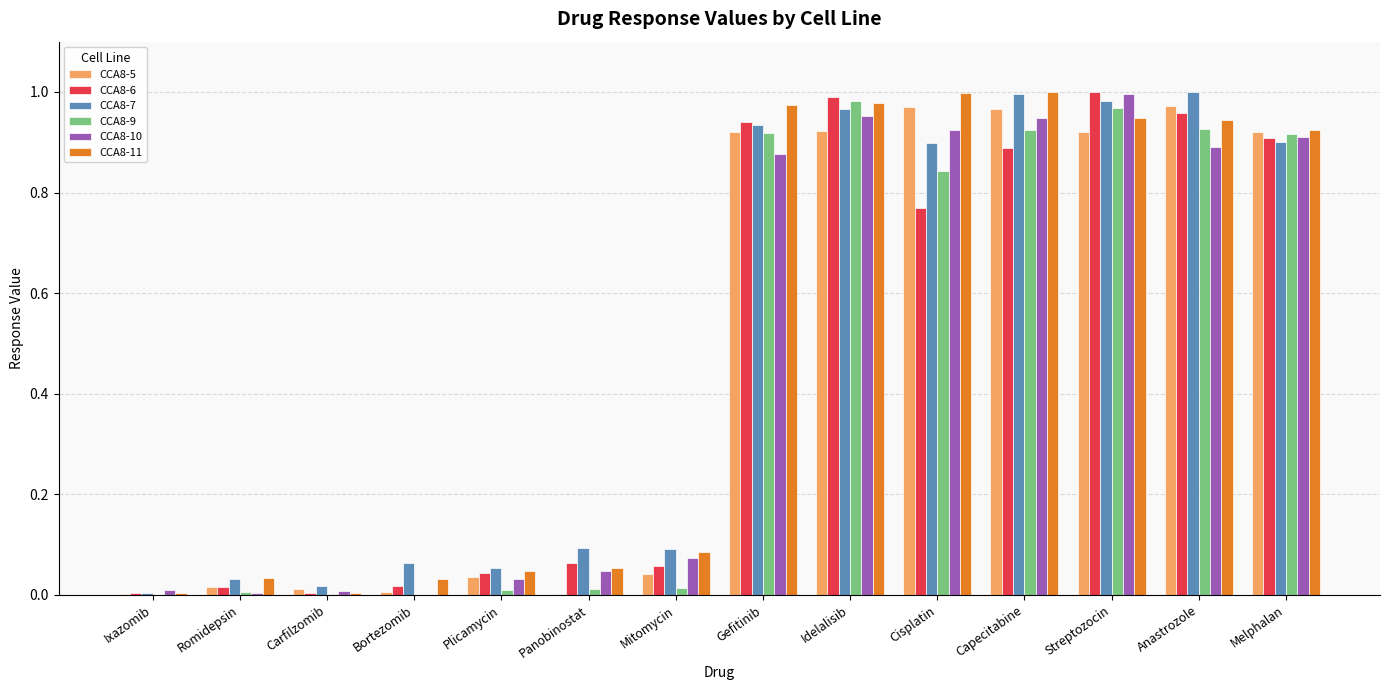

True or false: CCA8-10 has a value of 0.9 at Melphalan.

True